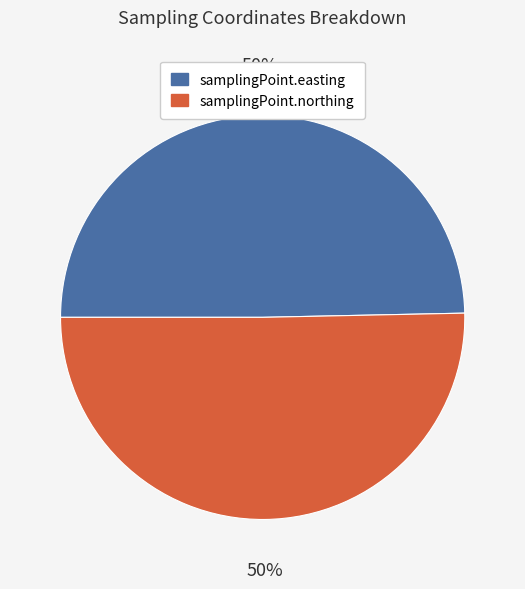

To the nearest percent, what percentage of the pie is samplingPoint.easting?

50%